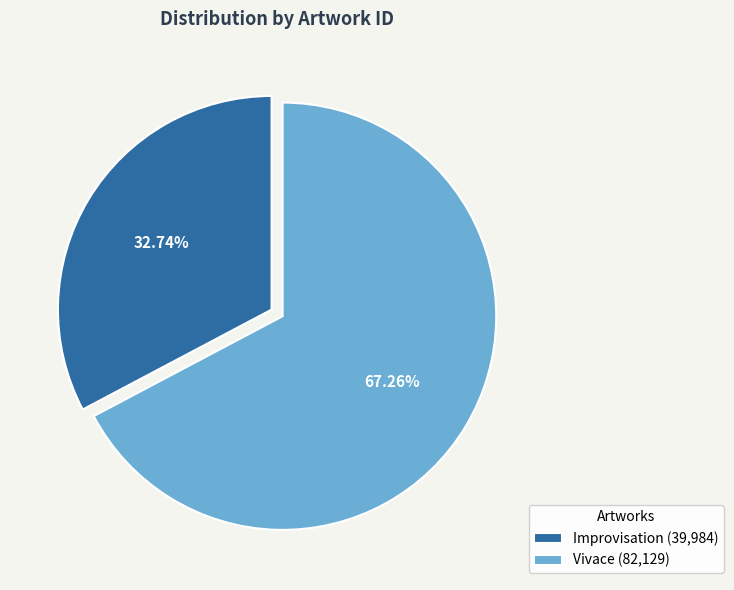

Combined, what portion of the pie is Vivace and Improvisation?

100.0%